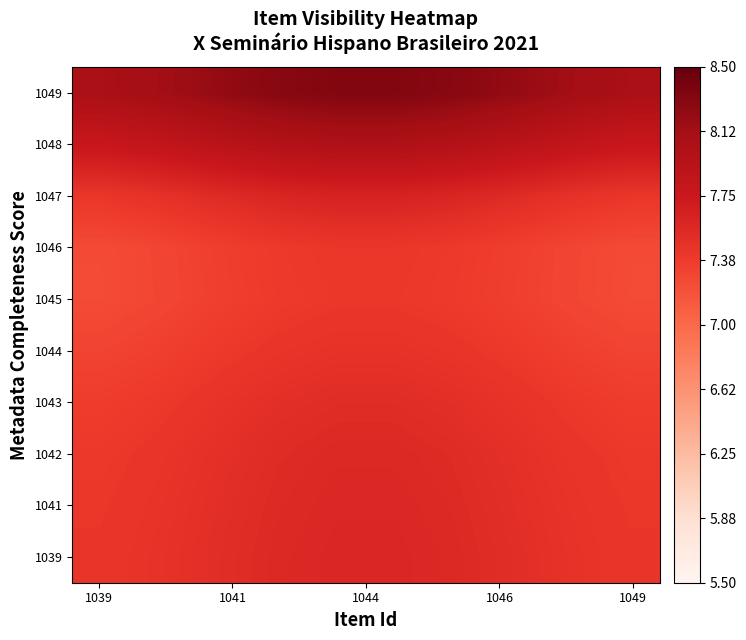

How many categories are shown in the chart?

10